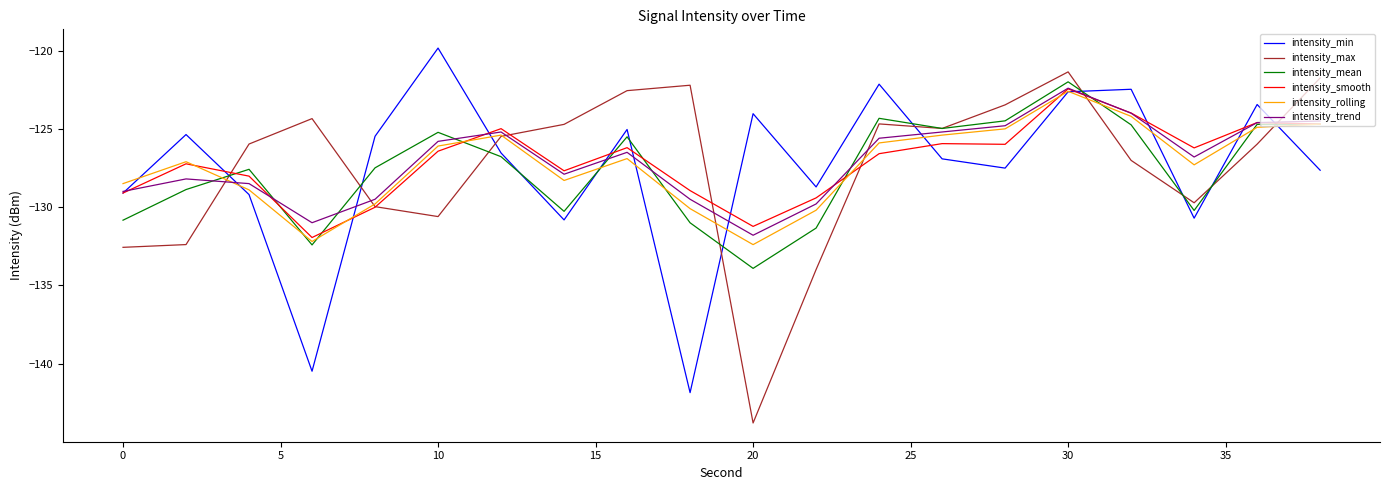

What is the minimum value shown in the chart?

-143.8